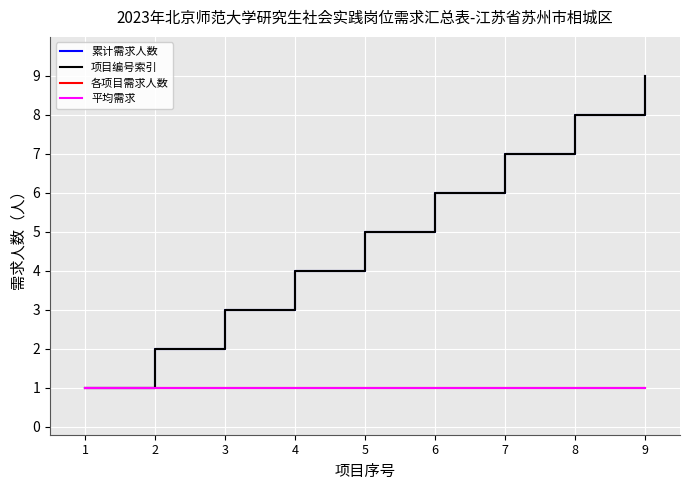

Does the chart display data point markers on the line(s)?

No